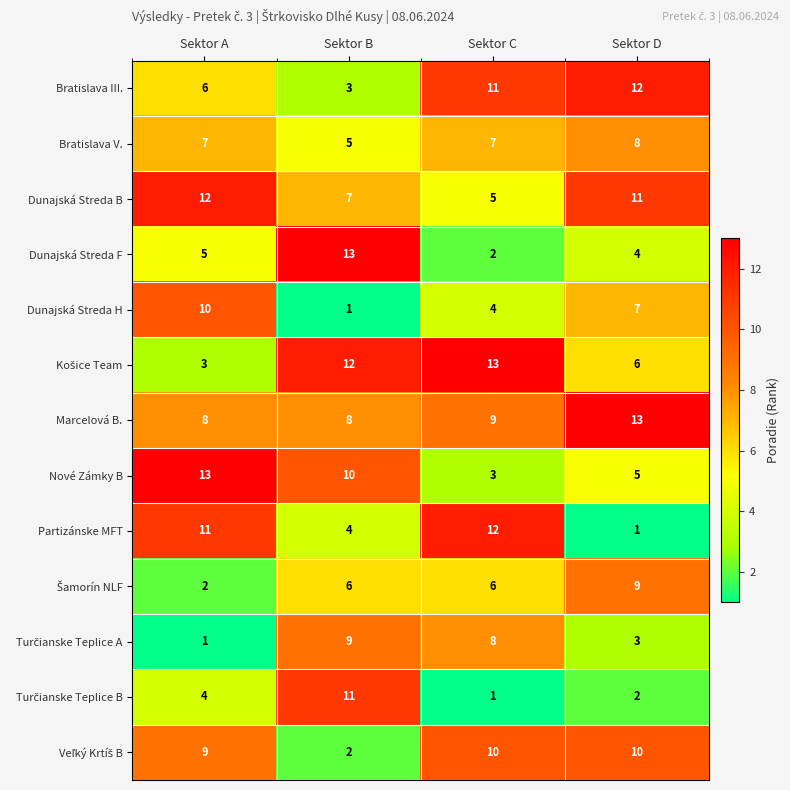

Count the Nové Zámky B values in the range 5 to 13.

3